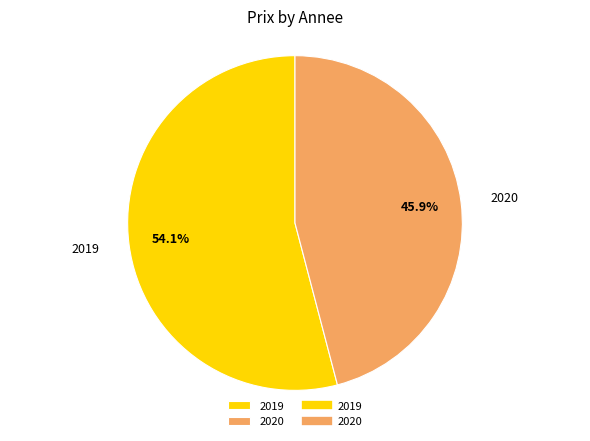

Is the sum of 2019 and 2020 greater than half?

Yes